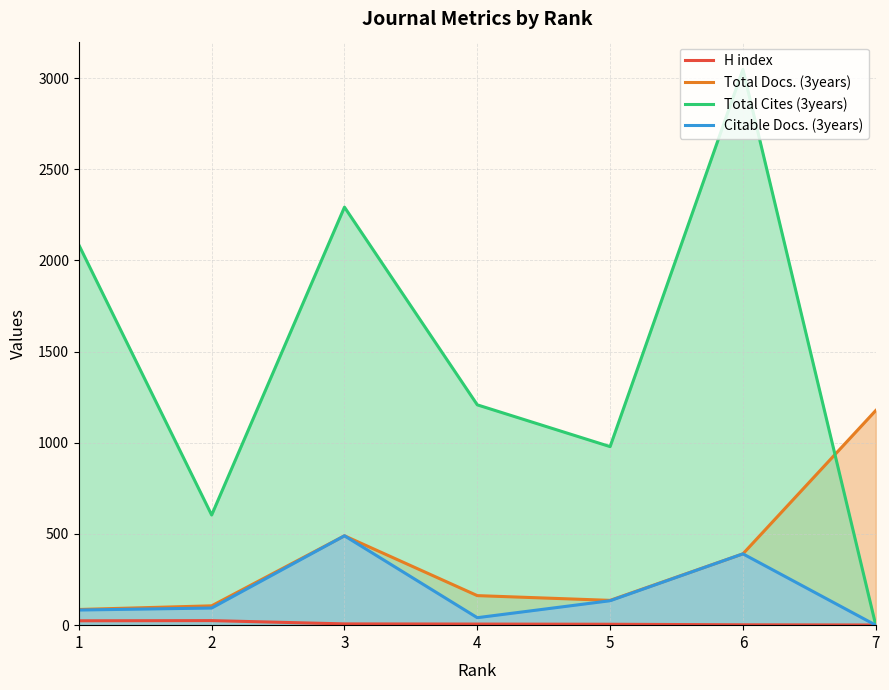

True or false: Total Docs. (3years) and Citable Docs. (3years) intersect in this chart.

False